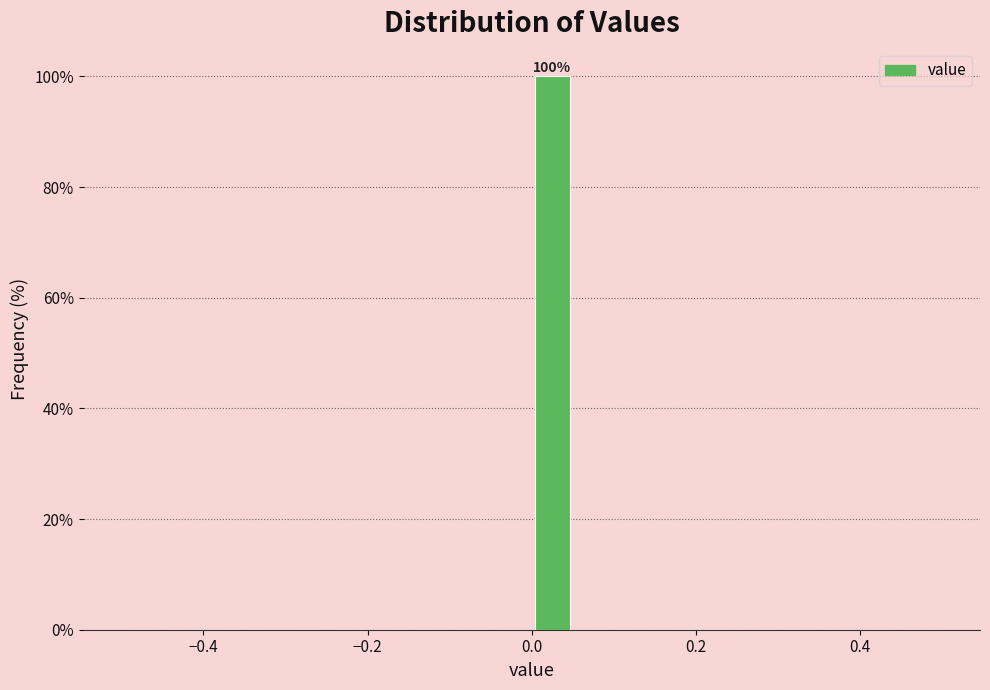

Around what value on the x-axis is the tallest bar? Give the approximate position of its centre, as read against the axis.

0.02